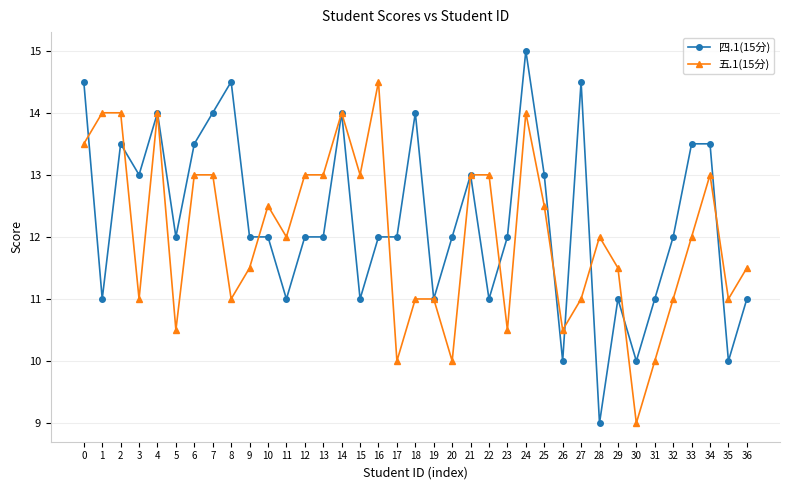

Rank the series by their maximum value, from highest to lowest.

四.1(15分), 五.1(15分)